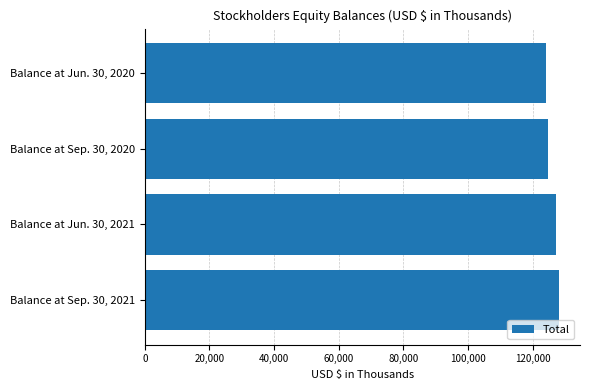

Is it true that the value at Balance at Jun. 30, 2020 is 123976?

True